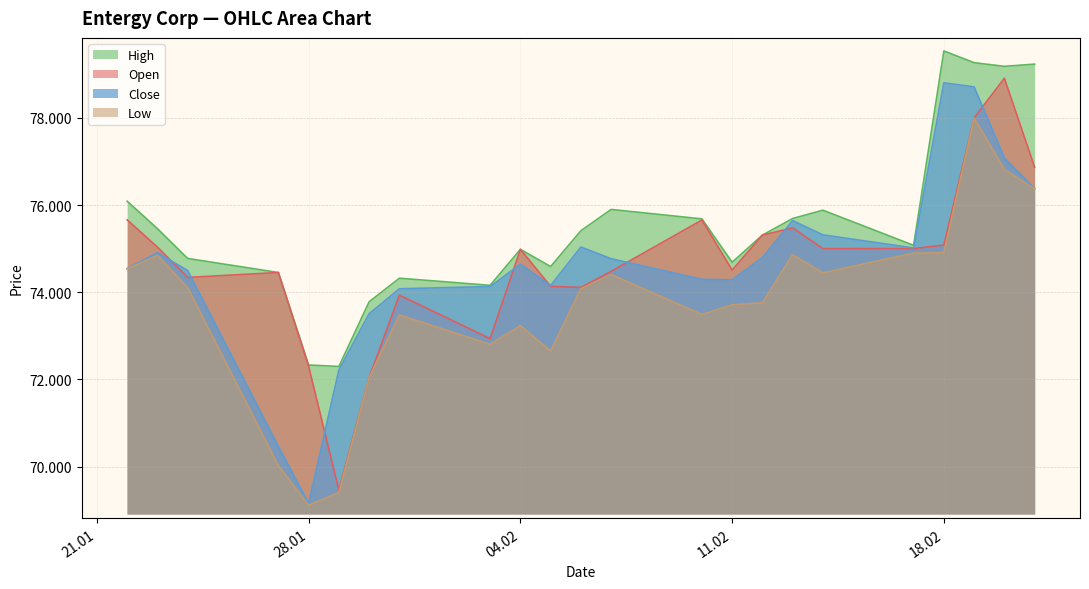

Between 27.01.2025 and 14.02.2025, which is larger?

14.02.2025